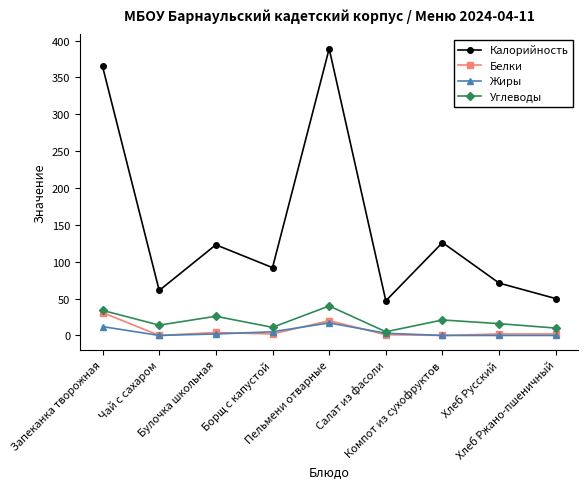

How many distinct data groups are displayed?

4